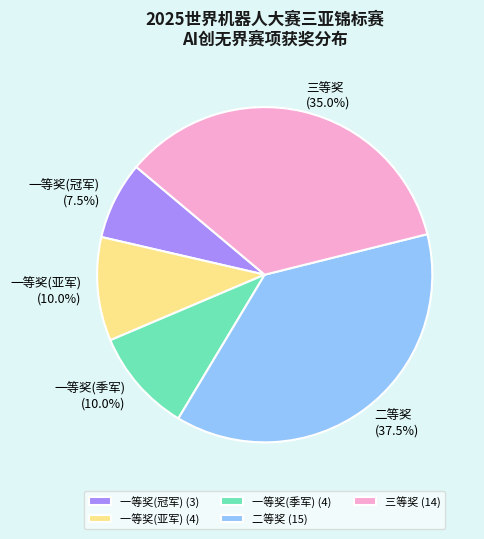

Is it true that 一等奖(季军) is 19% of the pie?

False